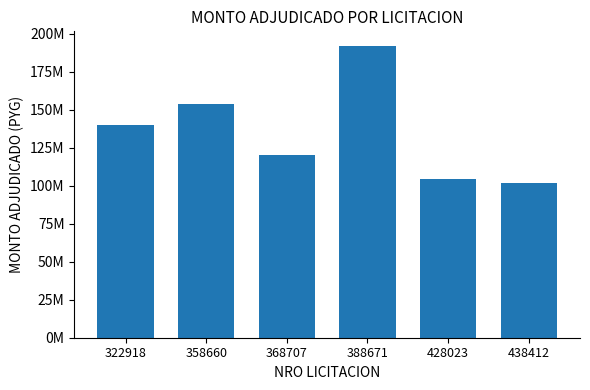

Reading right to left, what are all the values shown in this chart?

102000000	104631822	191999984	120000000	154000000	140000000